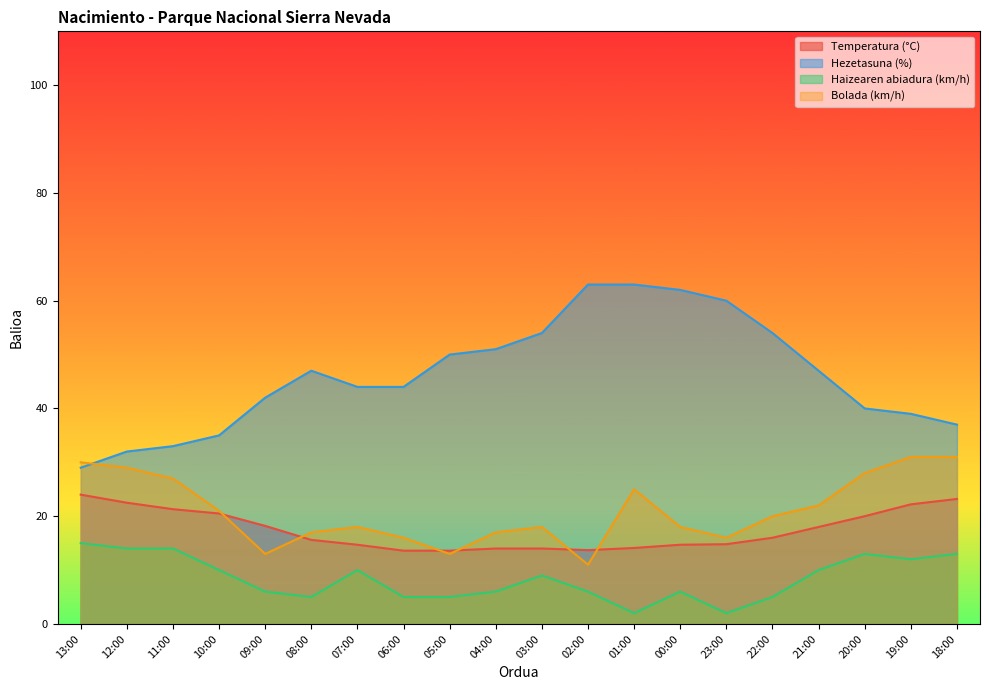

True or false: Hezetasuna (%) and Haizearen abiadura (km/h) intersect in this chart.

False